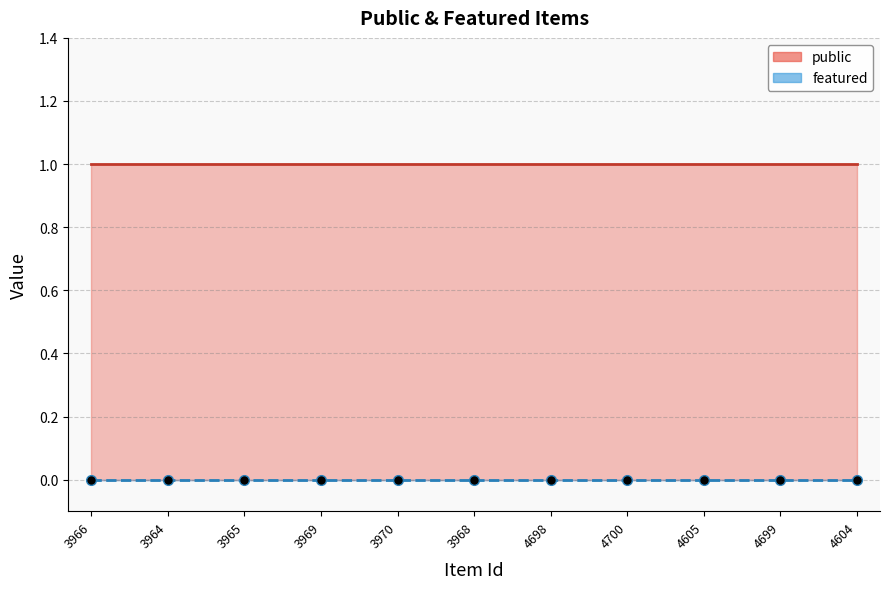

Does the chart have visible grid lines?

Yes